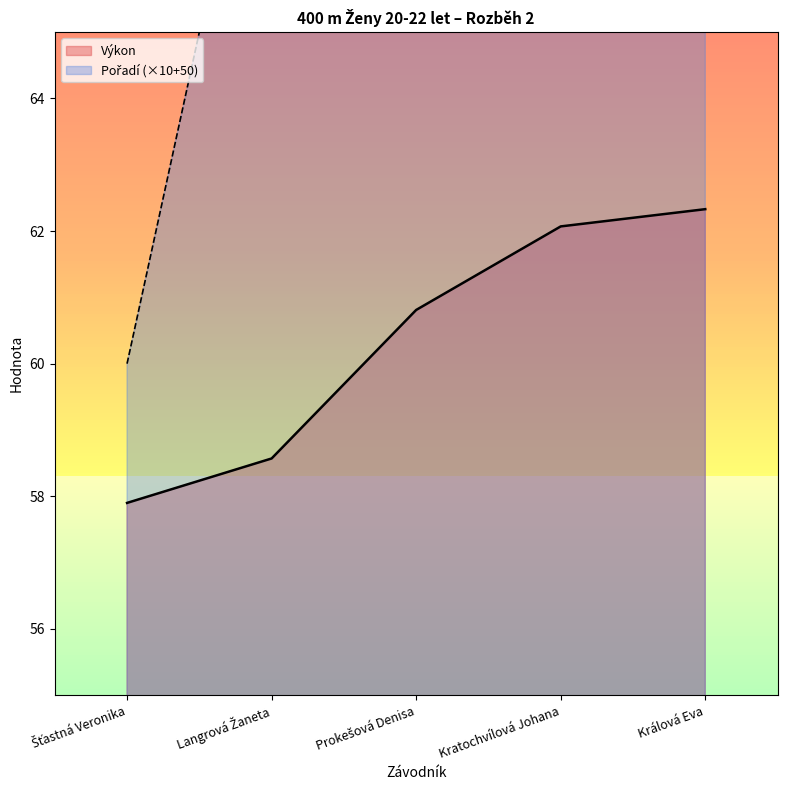

How many data points does each series have?

5